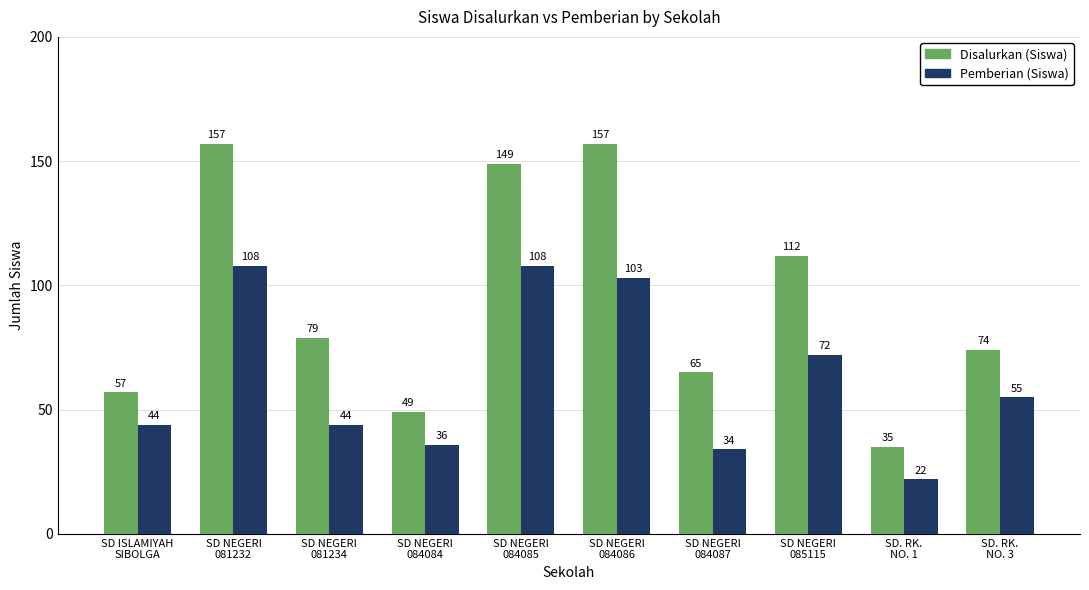

Is it true that Pemberian (Siswa) equals 63 at SD NEGERI
084084?

False